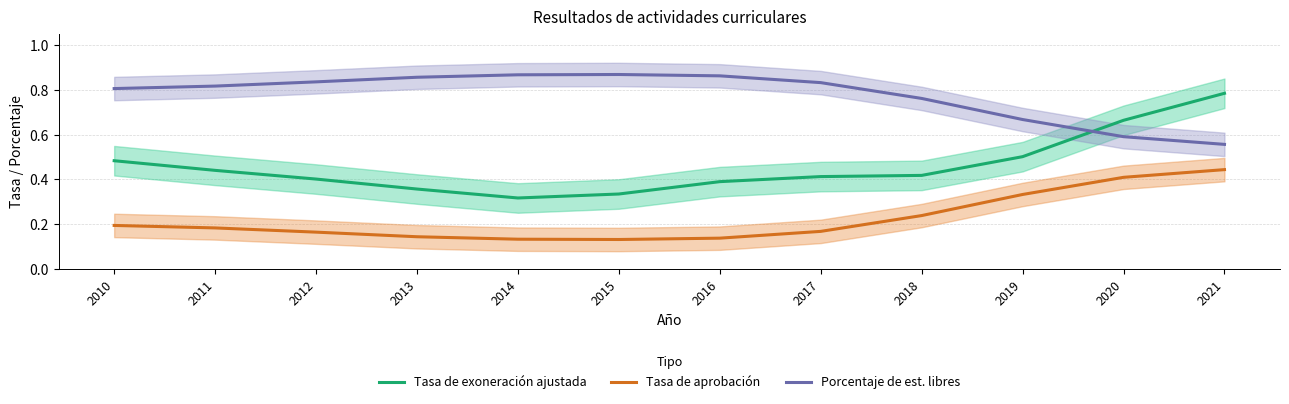

True or false: Tasa de exoneración ajustada and Tasa de aprobación cross at least once.

False